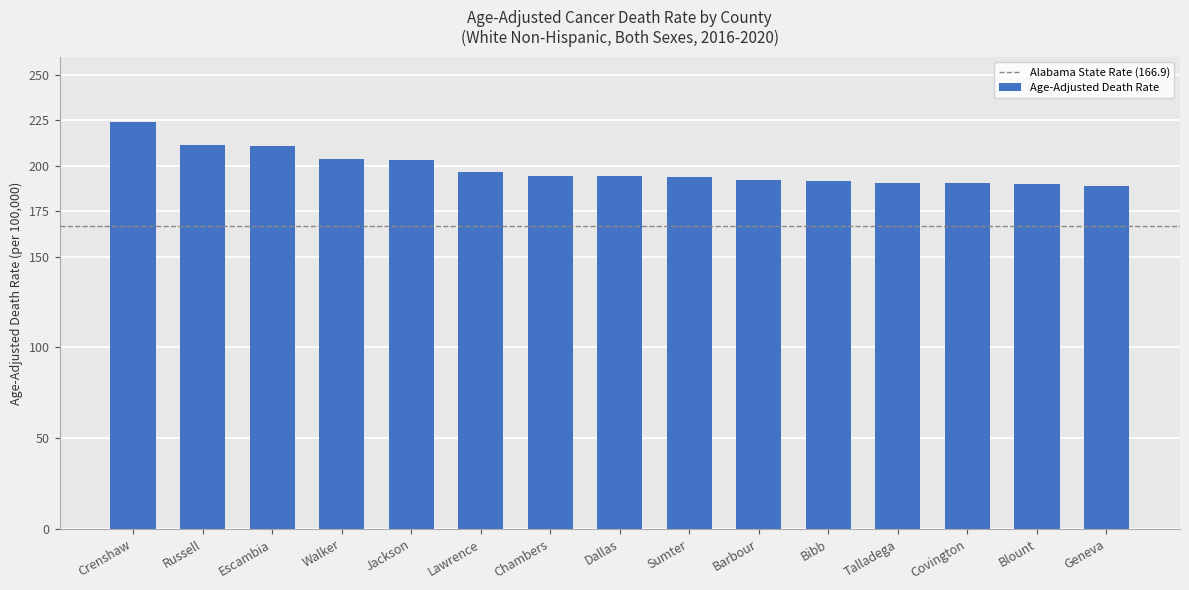

Which has a higher value, Escambia or Blount?

Escambia